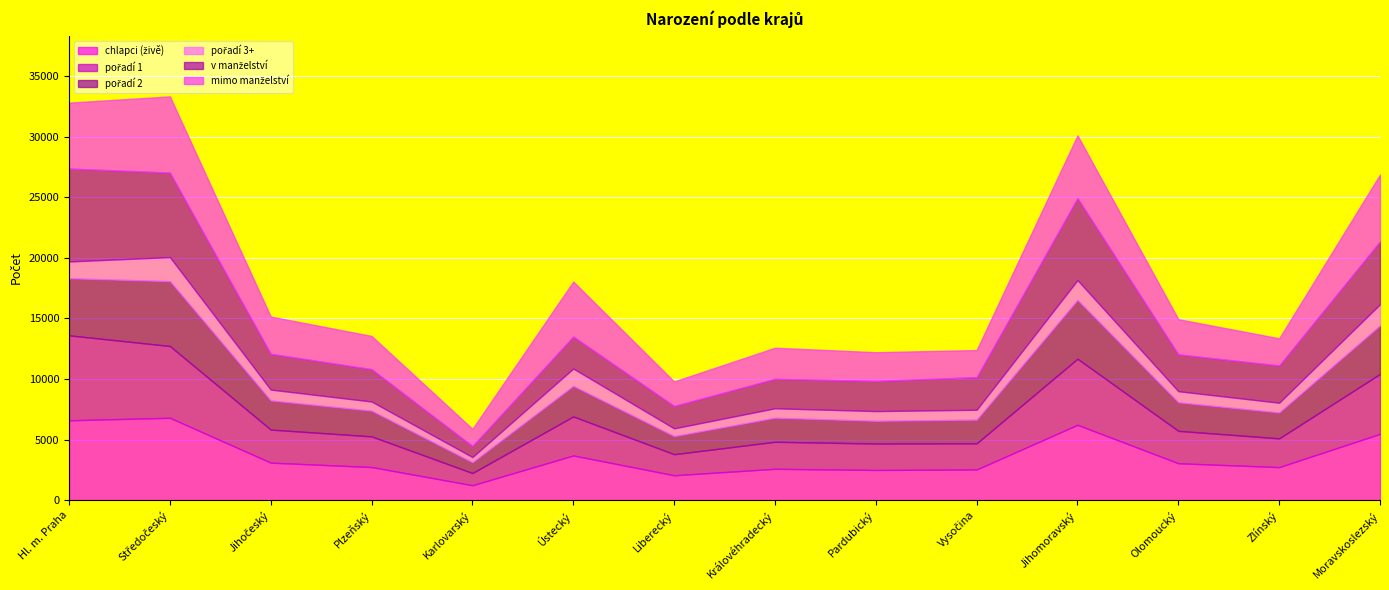

What is the value of the mimo manželství point at the 10th from the left?

2237